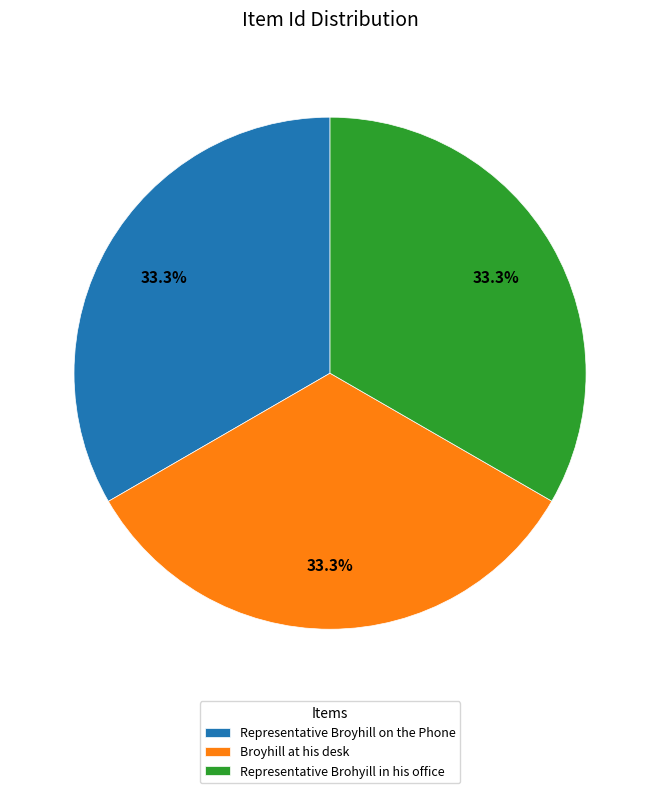

What is the ratio of the value at Representative Broyhill on the Phone to the value at Representative Brohyill in his office?

1.0